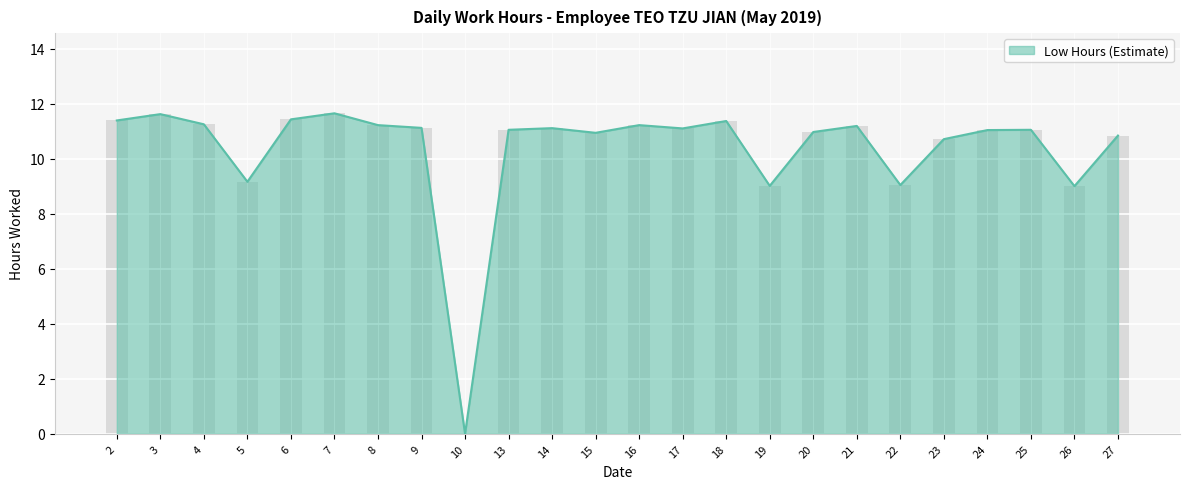

The chart shows a value of 11.2 at 16. True or false?

True